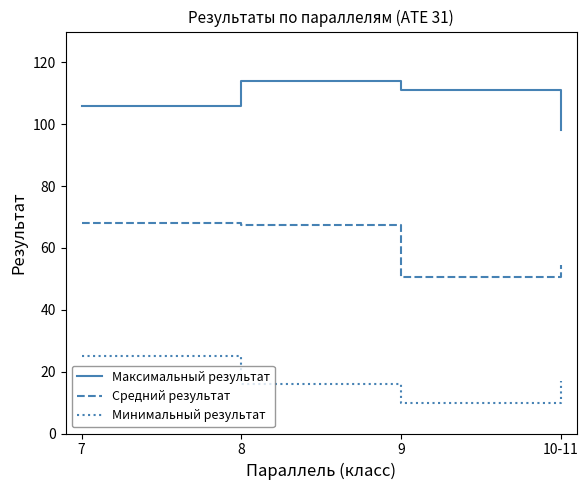

What is the difference between the highest and lowest values at 10-11?

81.0